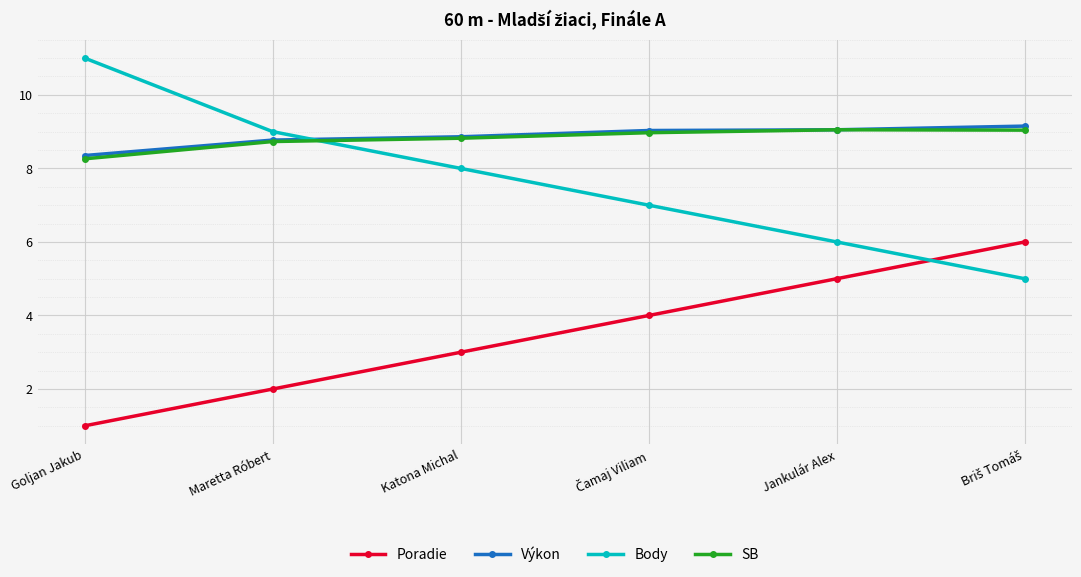

Count the number of categories in the chart.

6